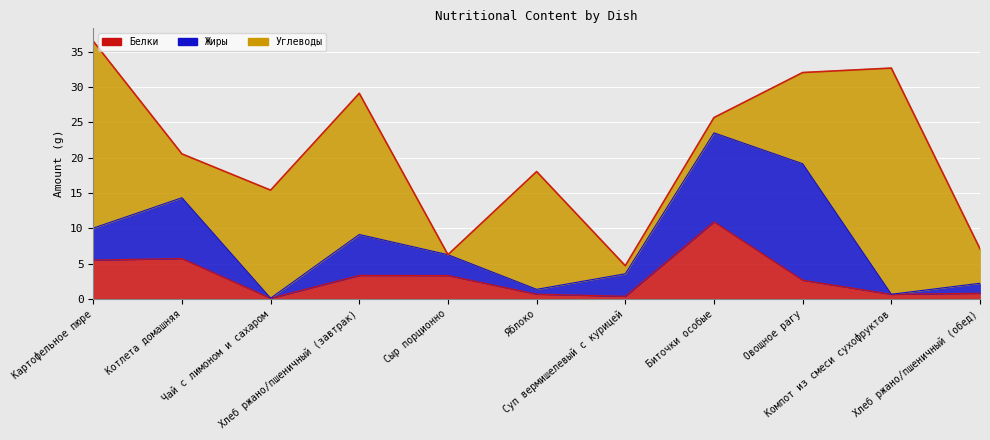

True or false: Жиры has more than 1 interior local peaks.

True